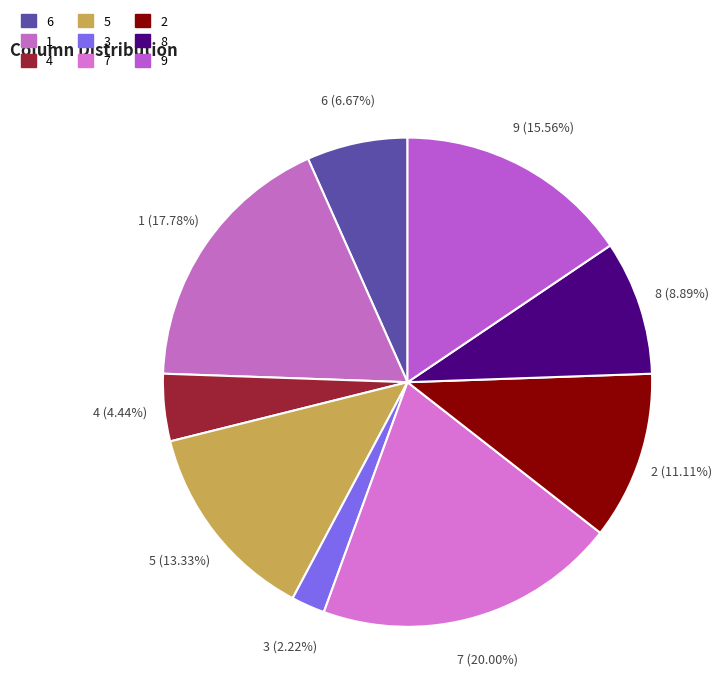

To the nearest percent, what is the difference between the largest and smallest slice percentages?

18%